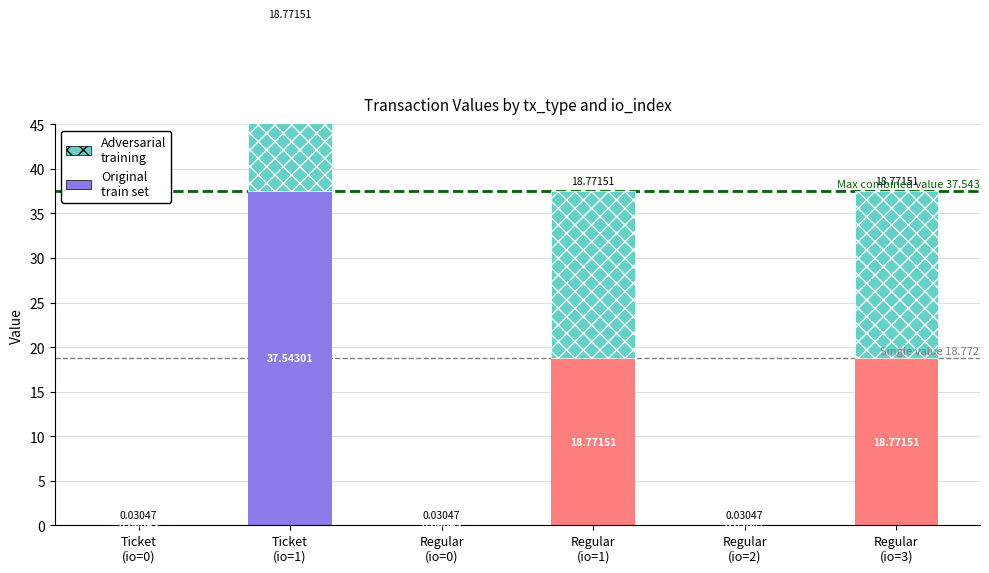

Count the number of data series in this chart.

2